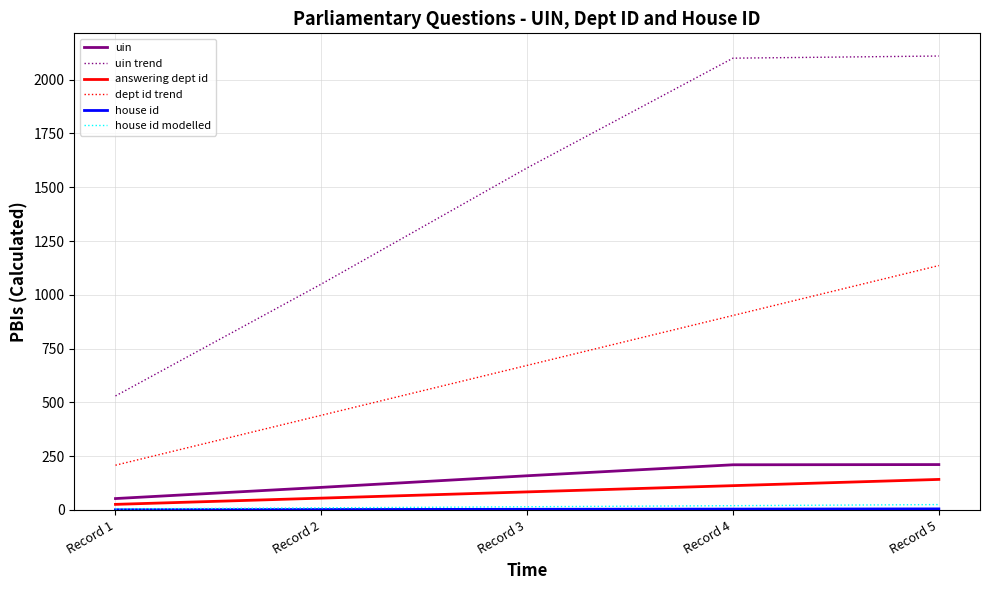

Between Record 1 and Record 3, which series saw the biggest shift?

uin trend